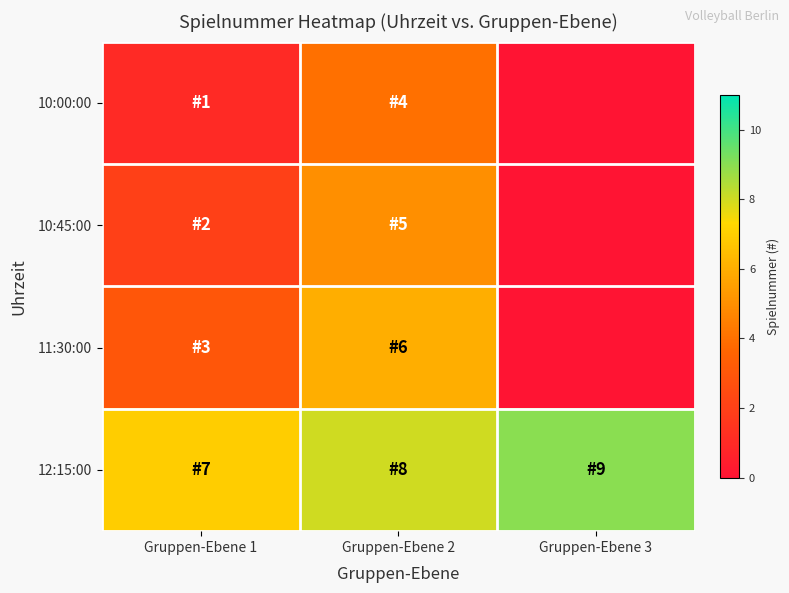

What is the difference between the highest and lowest values at Gruppen-Ebene 1?

6